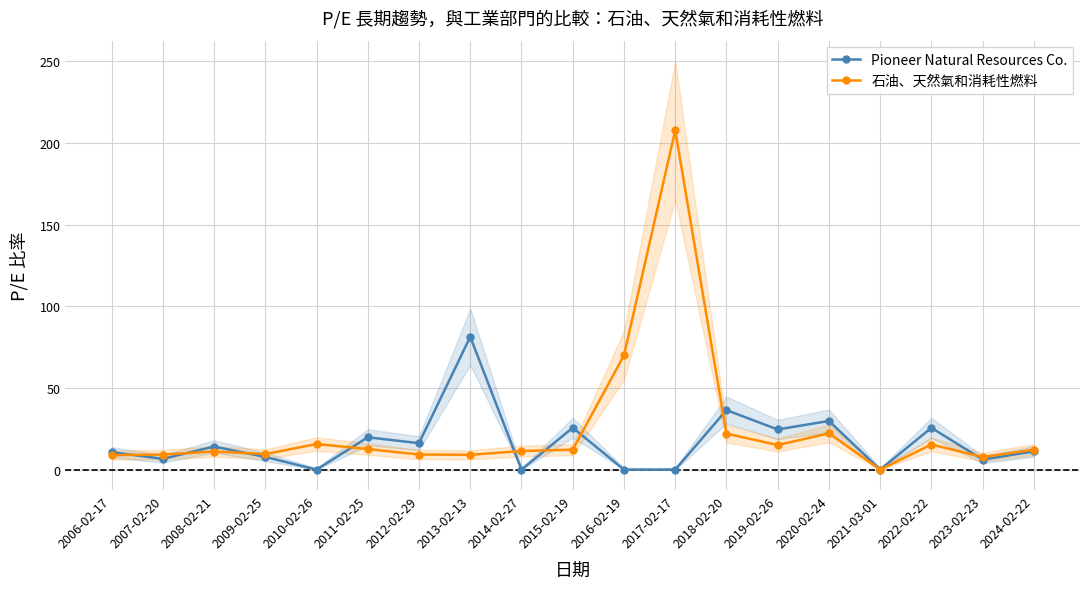

True or false: 石油、天然氣和消耗性燃料 and Pioneer Natural Resources Co. intersect in this chart.

True